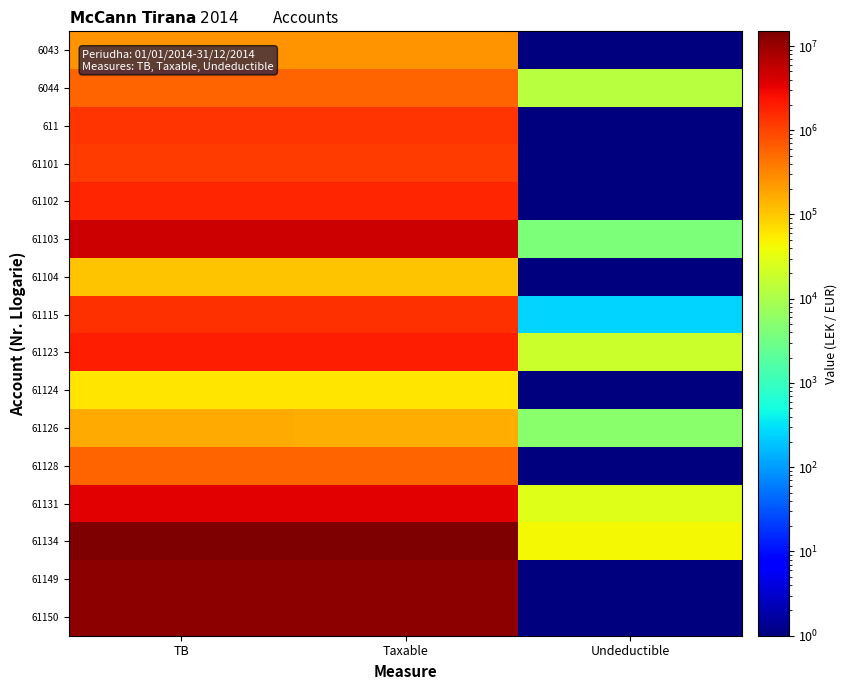

List the series in order of their peak value, lowest first.

61124, 61104, 61126, 6043, 61128, 6044, 61101, 611, 61115, 61102, 61123, 61131, 61103, 61150, 61149, 61134